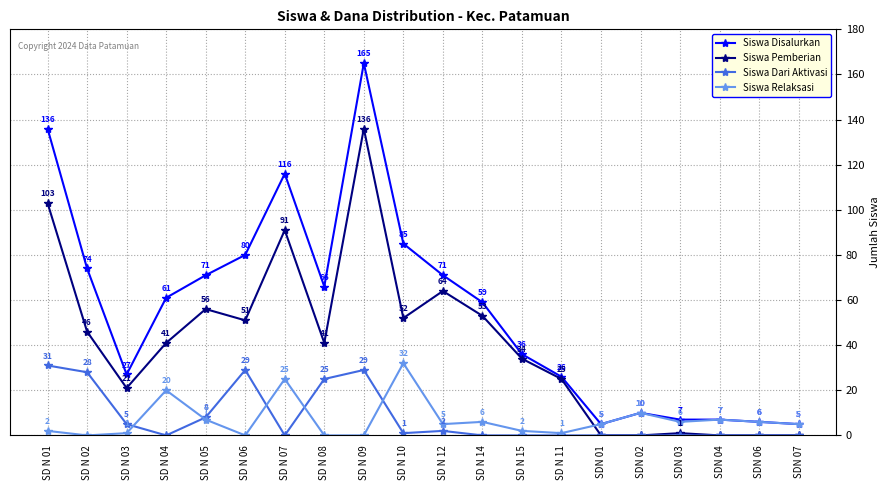

Where is Siswa Disalurkan nearest to the value 85?

SD N 10